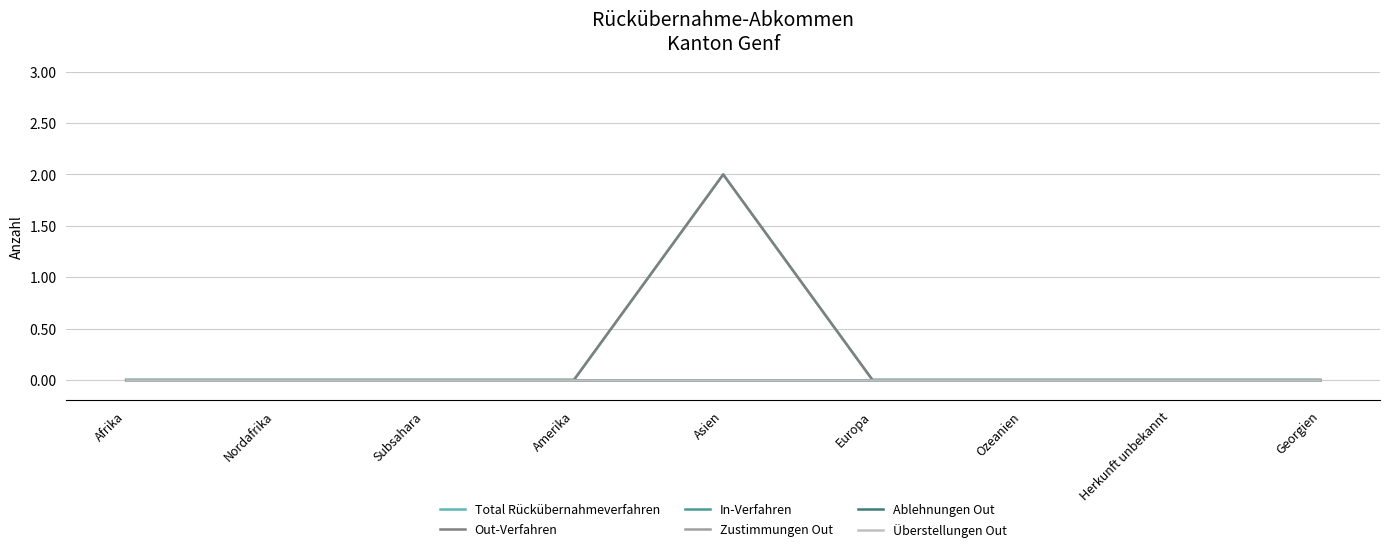

Reading left to right, what are all the values shown in this chart?

Total Rückübernahmeverfahren: 0	0	0	0	2	0	0	0	0
Out-Verfahren: 0	0	0	0	2	0	0	0	0
In-Verfahren: 0	0	0	0	0	0	0	0	0
Zustimmungen Out: 0	0	0	0	0	0	0	0	0
Ablehnungen Out: 0	0	0	0	0	0	0	0	0
Überstellungen Out: 0	0	0	0	0	0	0	0	0